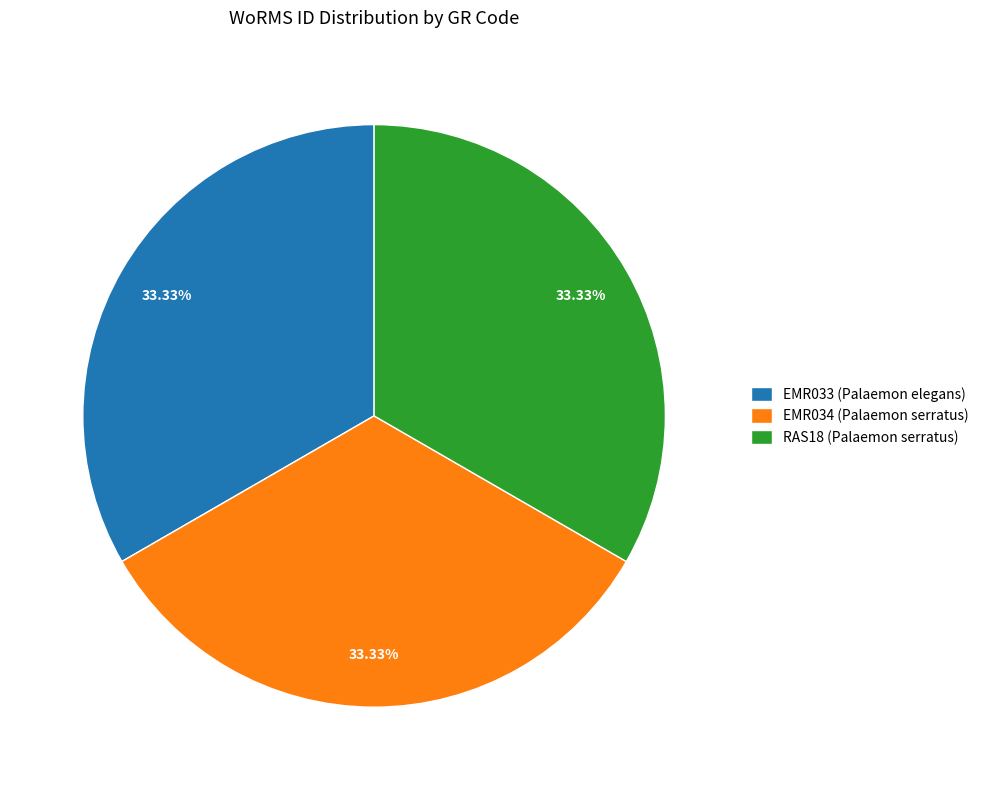

True or false: EMR034 (Palaemon serratus) accounts for 47% of the total.

False